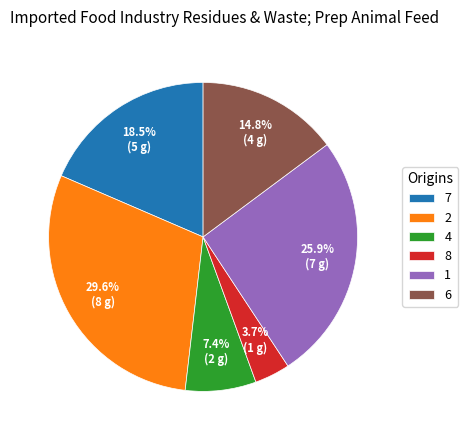

How many slices are in this pie chart?

6